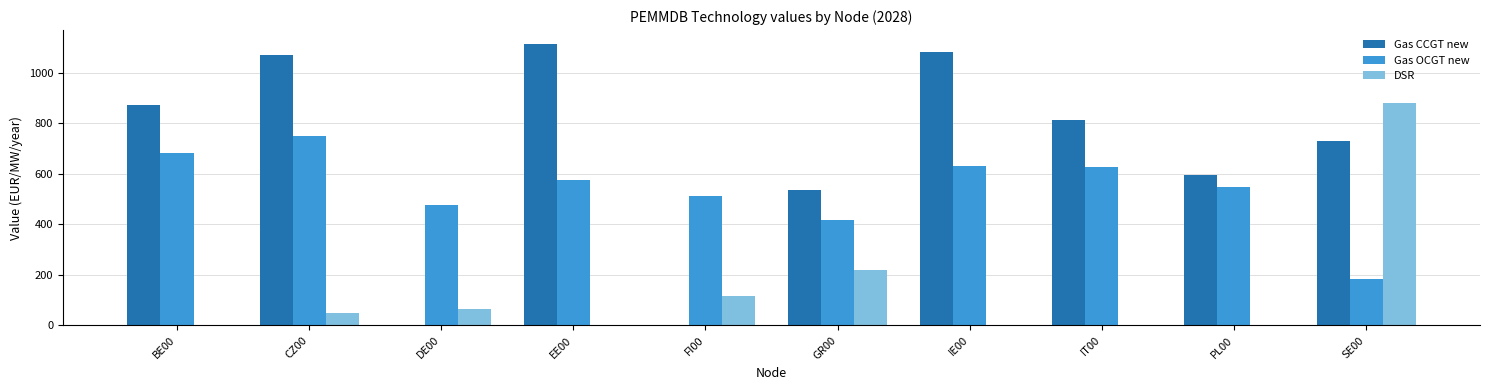

Is the value of Gas OCGT new at FI00 greater than the value of Gas CCGT new at PL00?

No